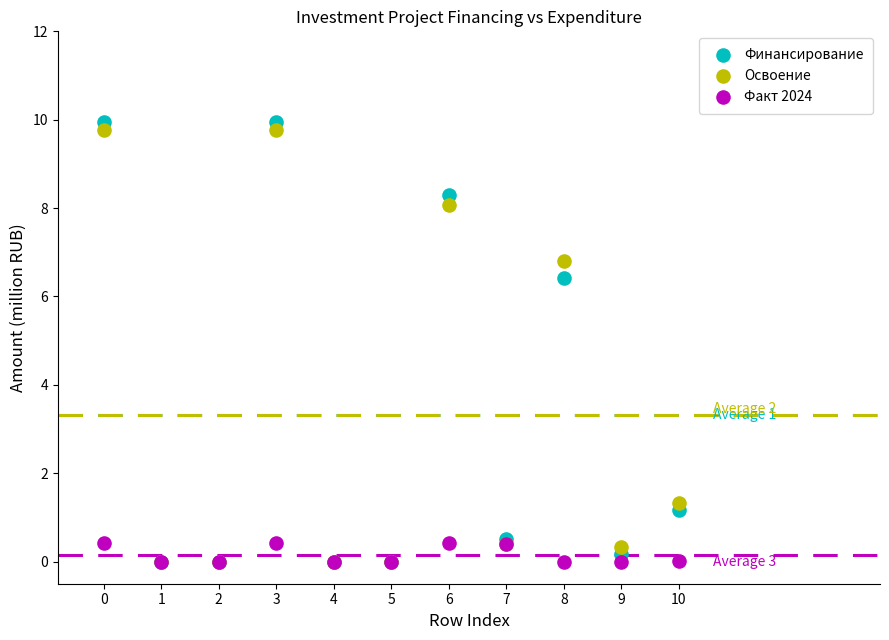

Which series has the largest Y range (max minus min)?

Финансирование